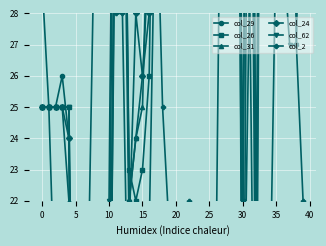

What is the difference between the maximum and minimum values in the col_29 series?

68